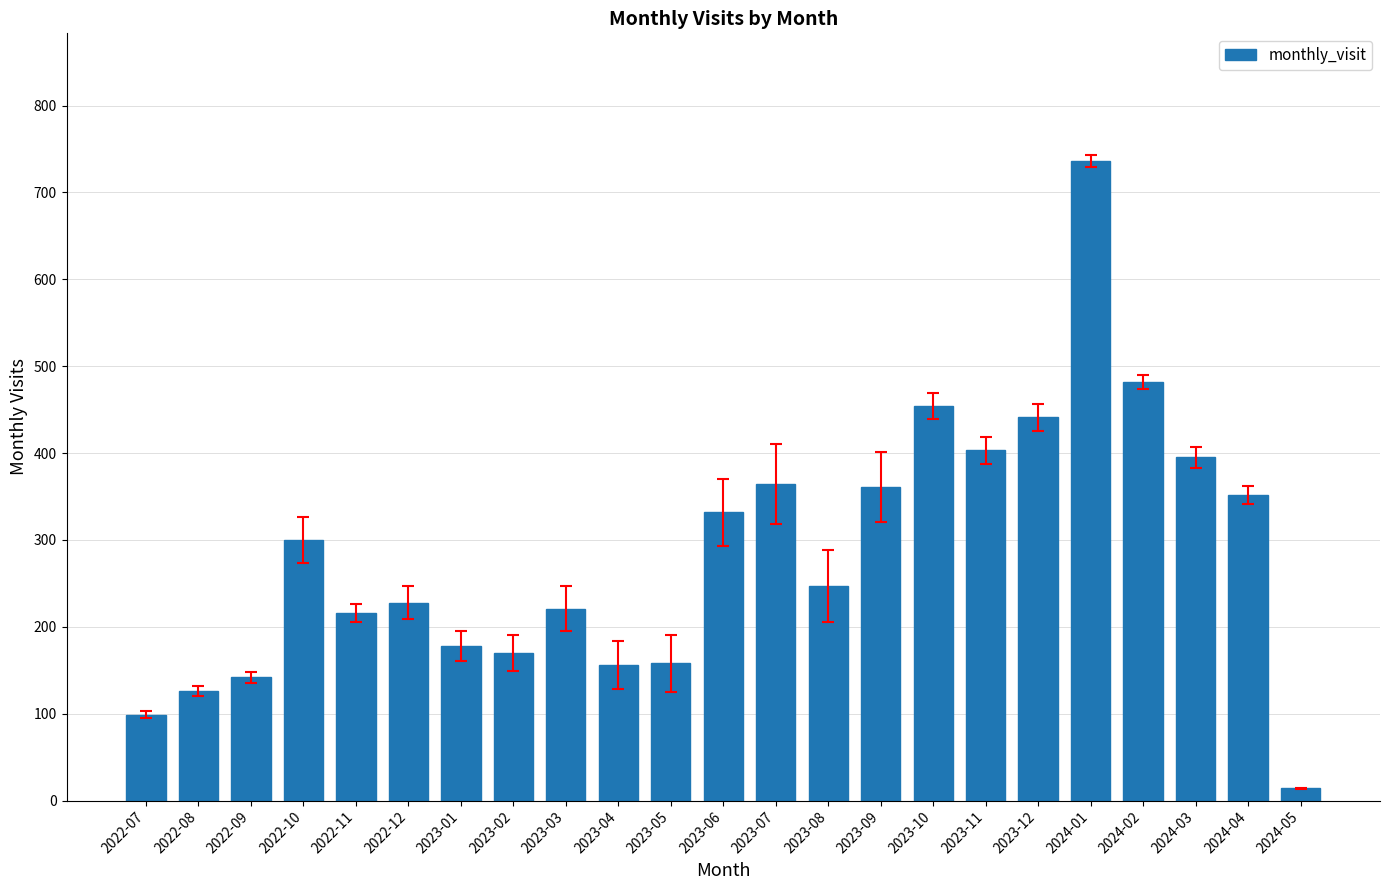

What is the greatest value displayed?

736